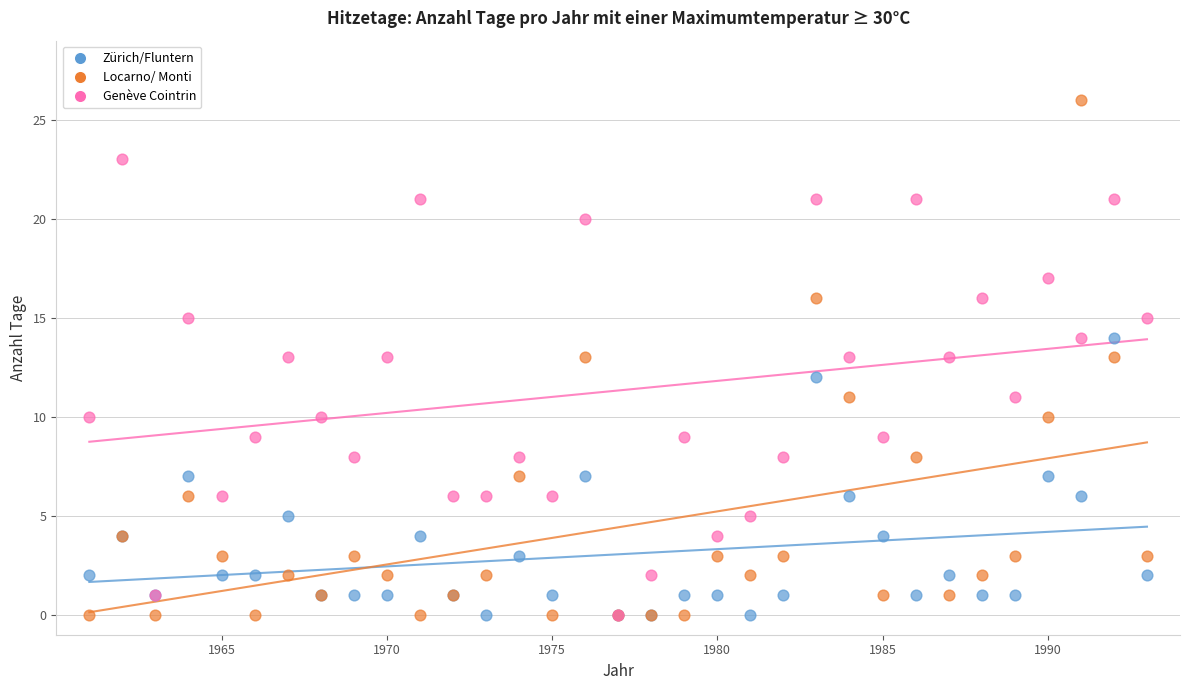

Which series has the widest spread of Y values?

Locarno/ Monti